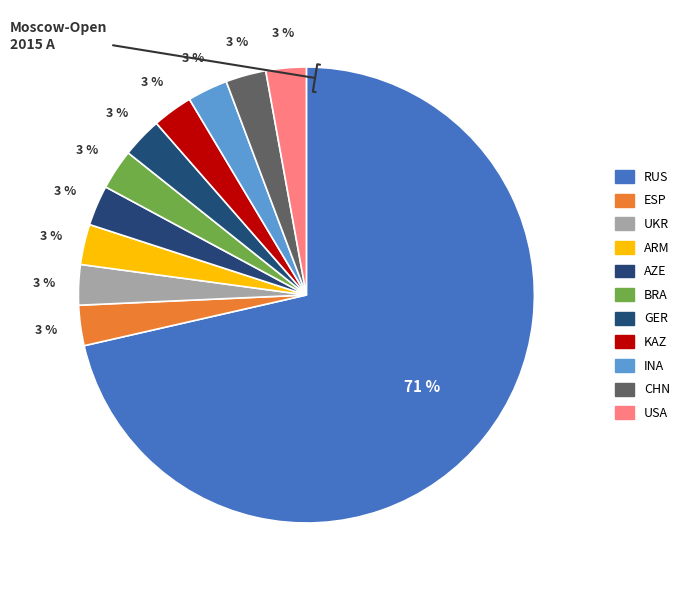

What percentage is NOT represented by CHN?

97.1%